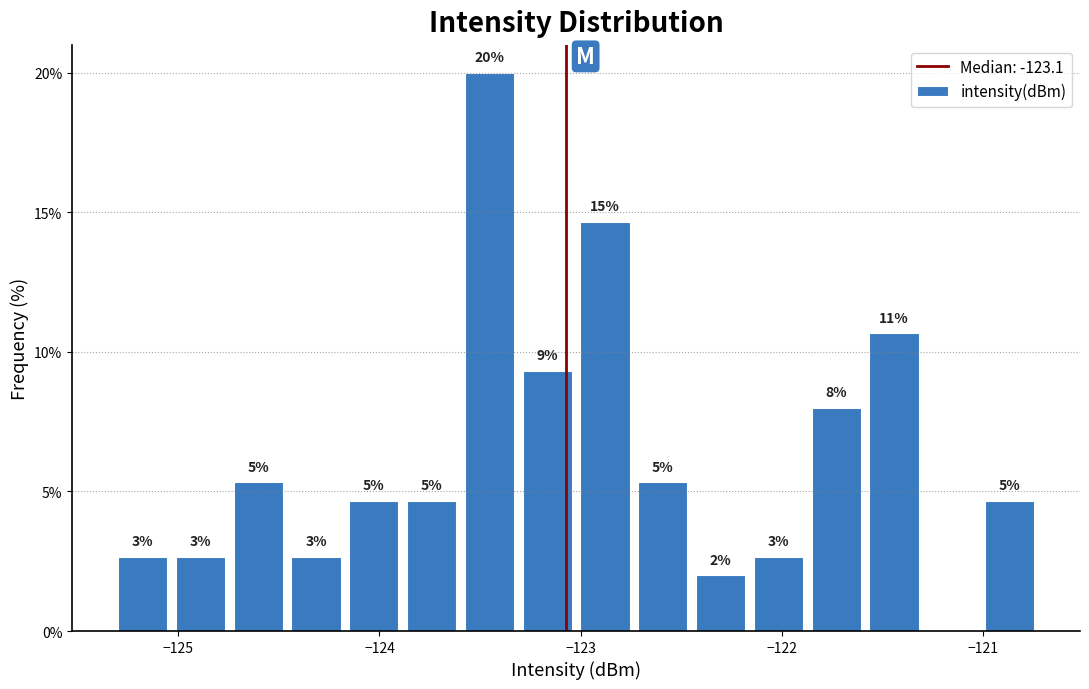

Read against the x-axis, roughly where is the centre of the tallest bar?

-123.5